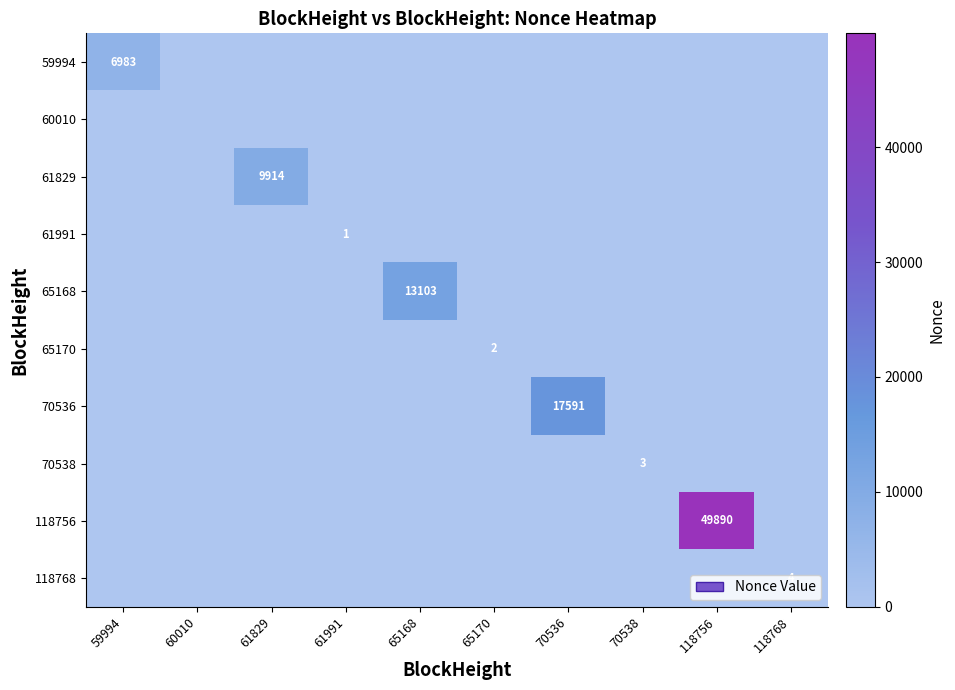

What is the highest value of the 70536 series?

17591